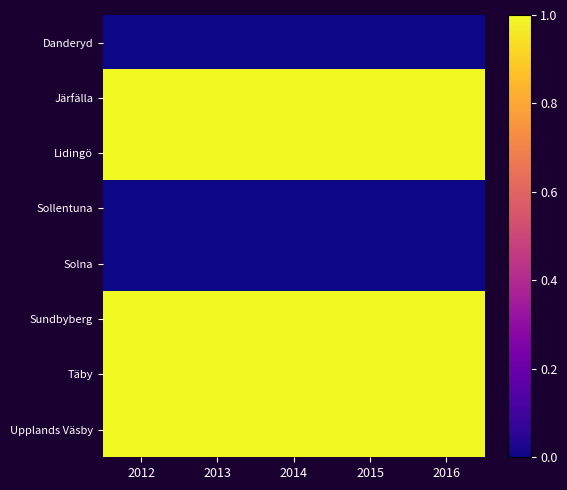

At which category does the chart reach its peak across all series?

2012